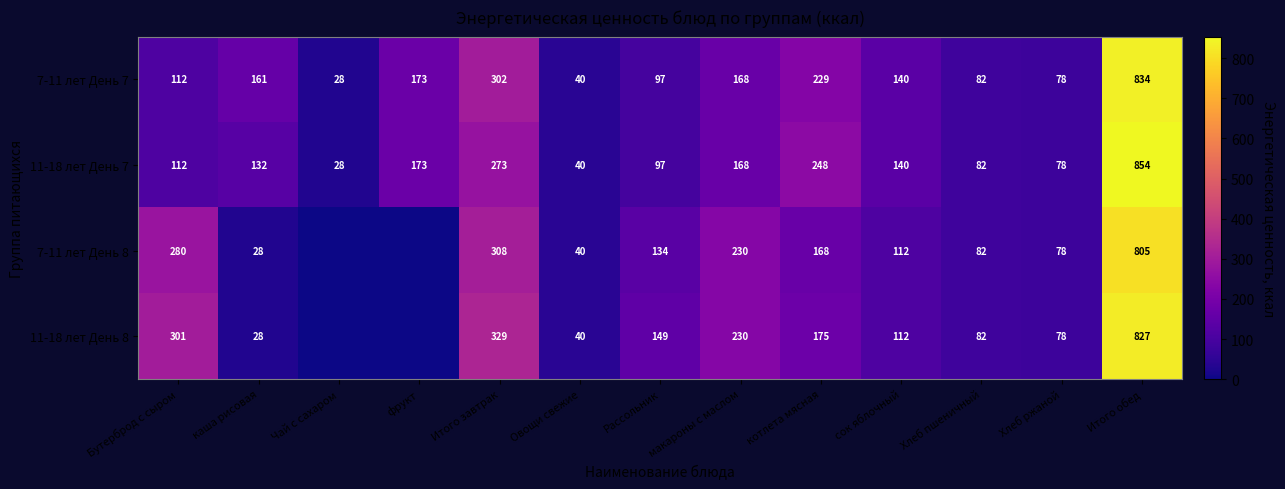

What is the minimum value for 11-18 лет День 7?

28